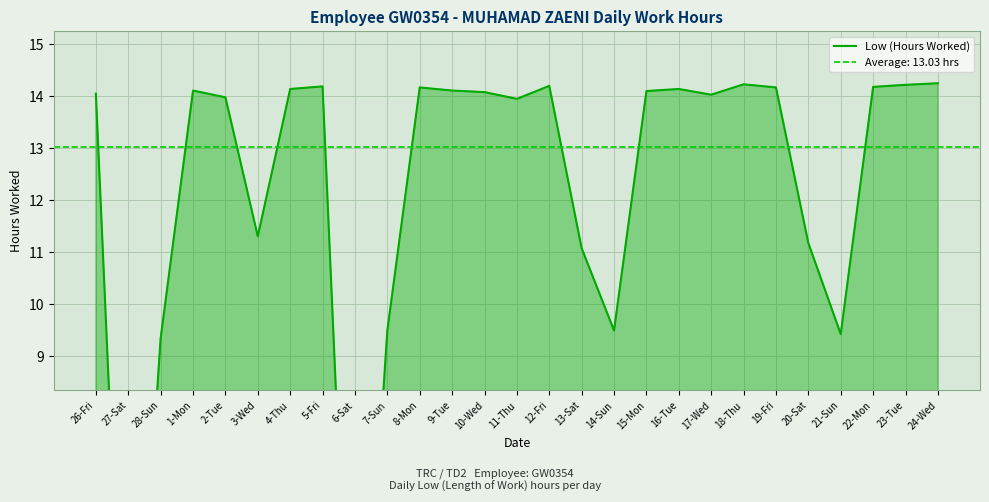

List the labels in order of value, smallest first.

27-Sat, 6-Sat, 28-Sun, 21-Sun, 7-Sun, 14-Sun, 13-Sat, 20-Sat, 3-Wed, 11-Thu, 2-Tue, 17-Wed, 26-Fri, 10-Wed, 15-Mon, 1-Mon, 9-Tue, 4-Thu, 16-Tue, 8-Mon, 19-Fri, 22-Mon, 5-Fri, 12-Fri, 23-Tue, 18-Thu, 24-Wed